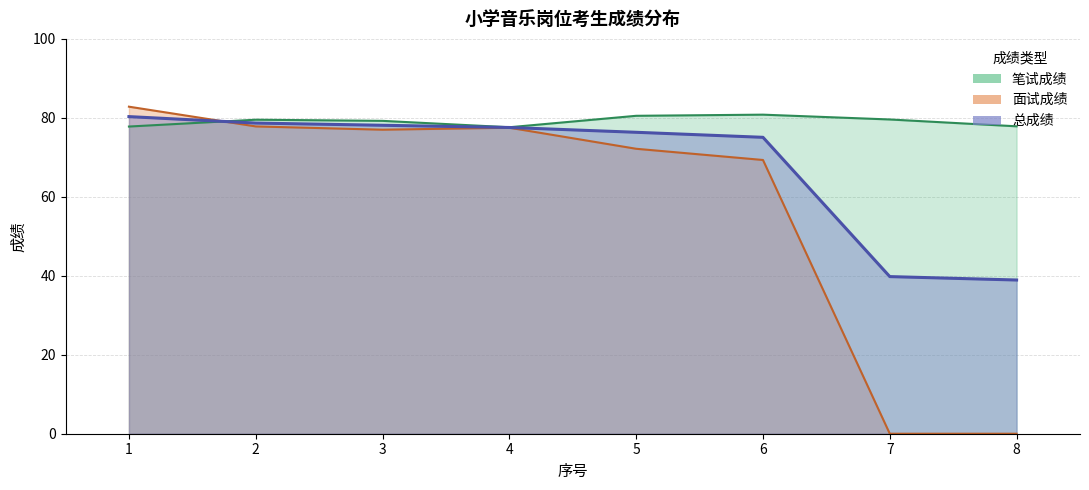

What is the sum of the 总成绩 values at 4 and 5?

153.9